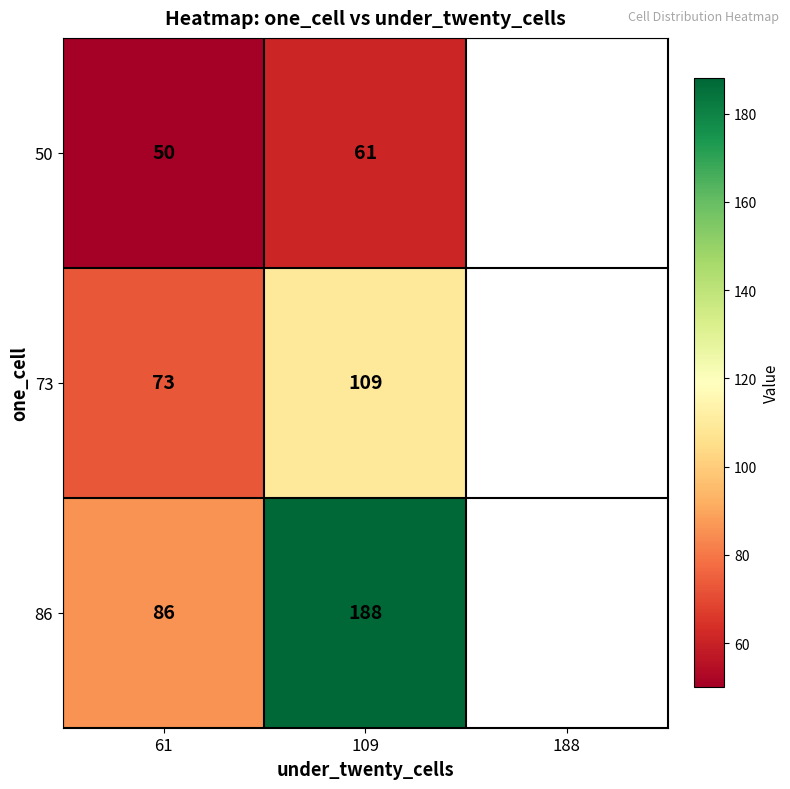

Reading left to right, extract all data points from this chart.

50: 61=50	109=61
73: 61=73	109=109
86: 61=86	109=188